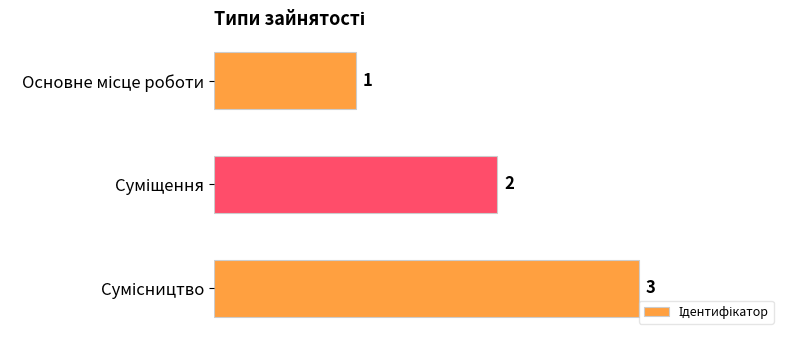

How many values are between 1 and 3?

3